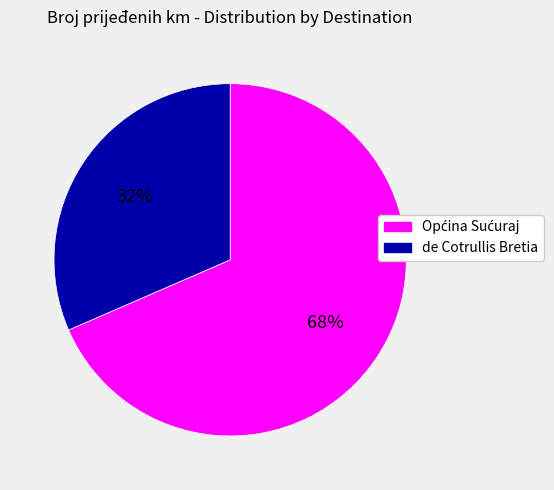

To the nearest percent, what is the average slice percentage?

50%